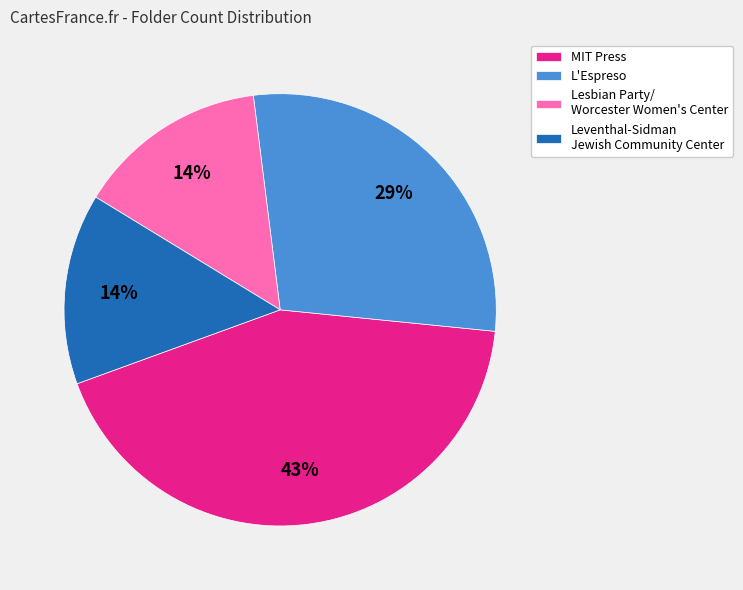

Is Leventhal-Sidman Jewish Community Center the majority of the pie?

No